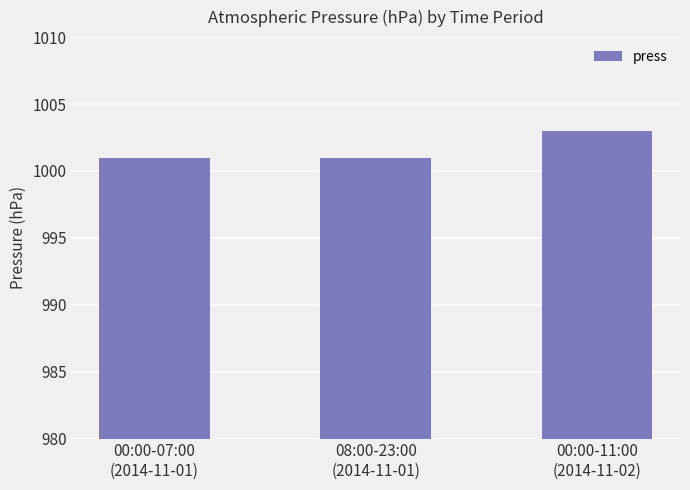

Read the value at 00:00-11:00
(2014-11-02).

1003